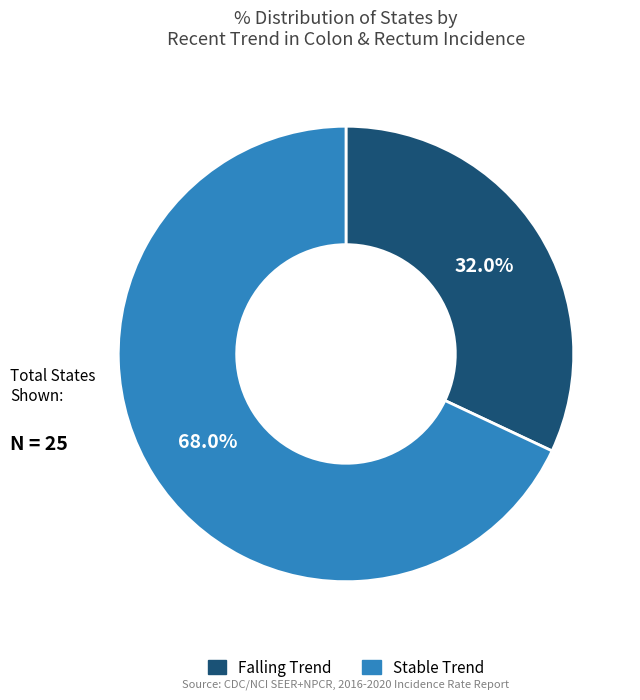

Count the number of slices in the pie.

2